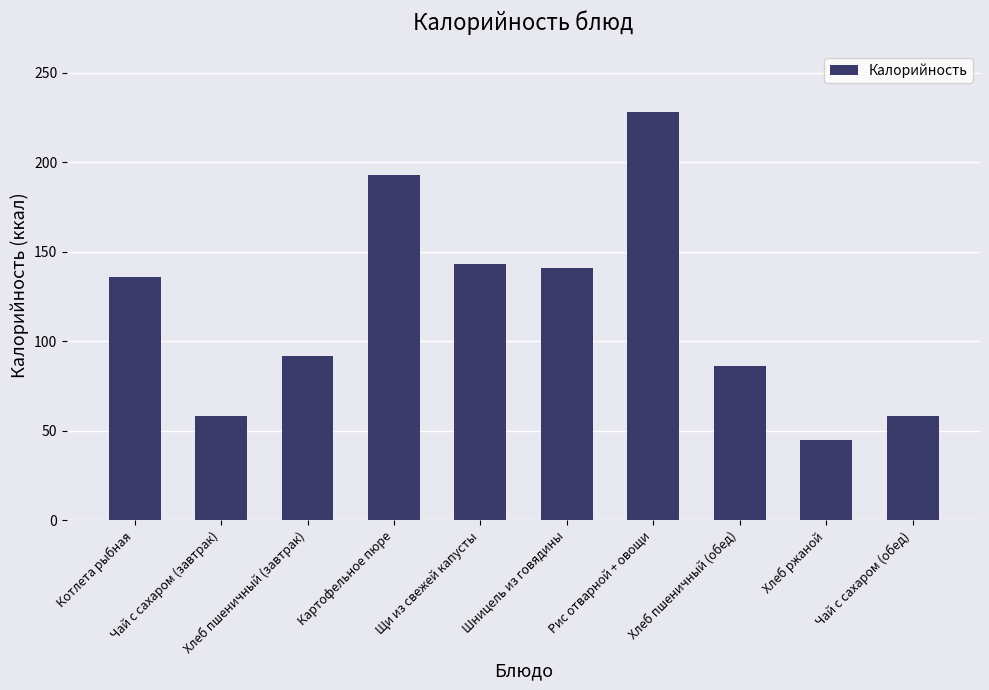

What is the average value?

118